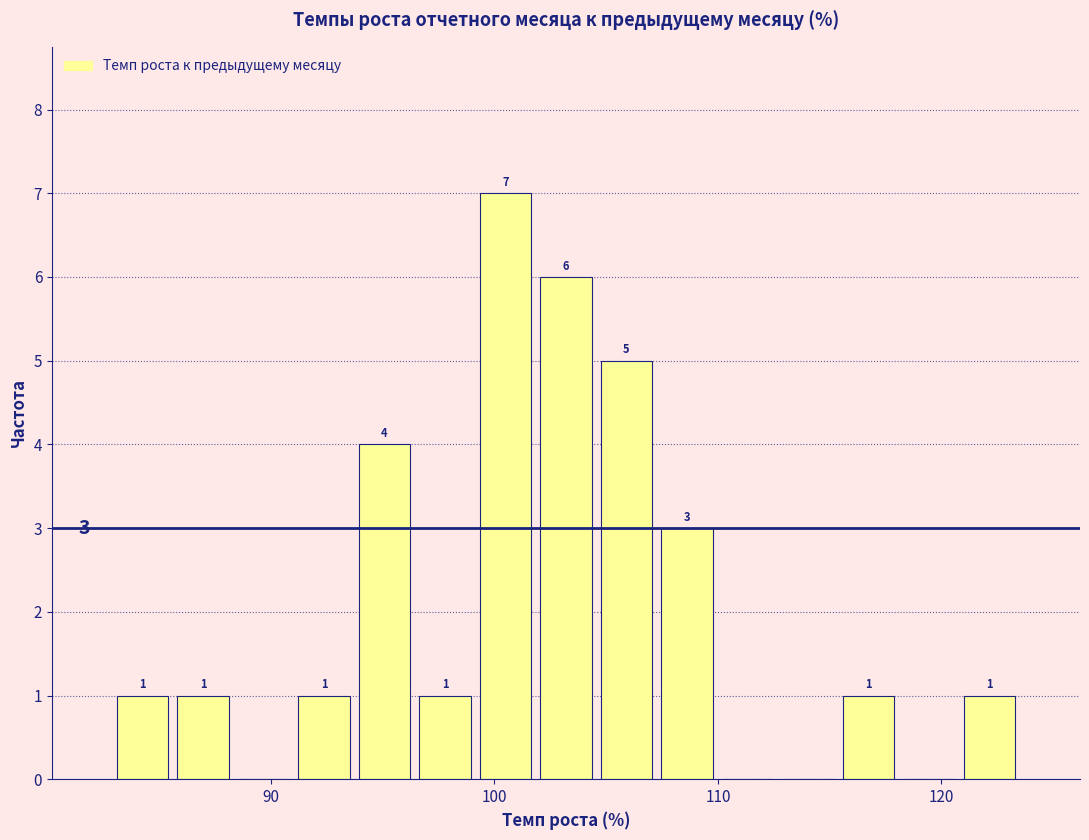

Around what value on the x-axis is the tallest bar? Give the approximate position of its centre, as read against the axis.

100